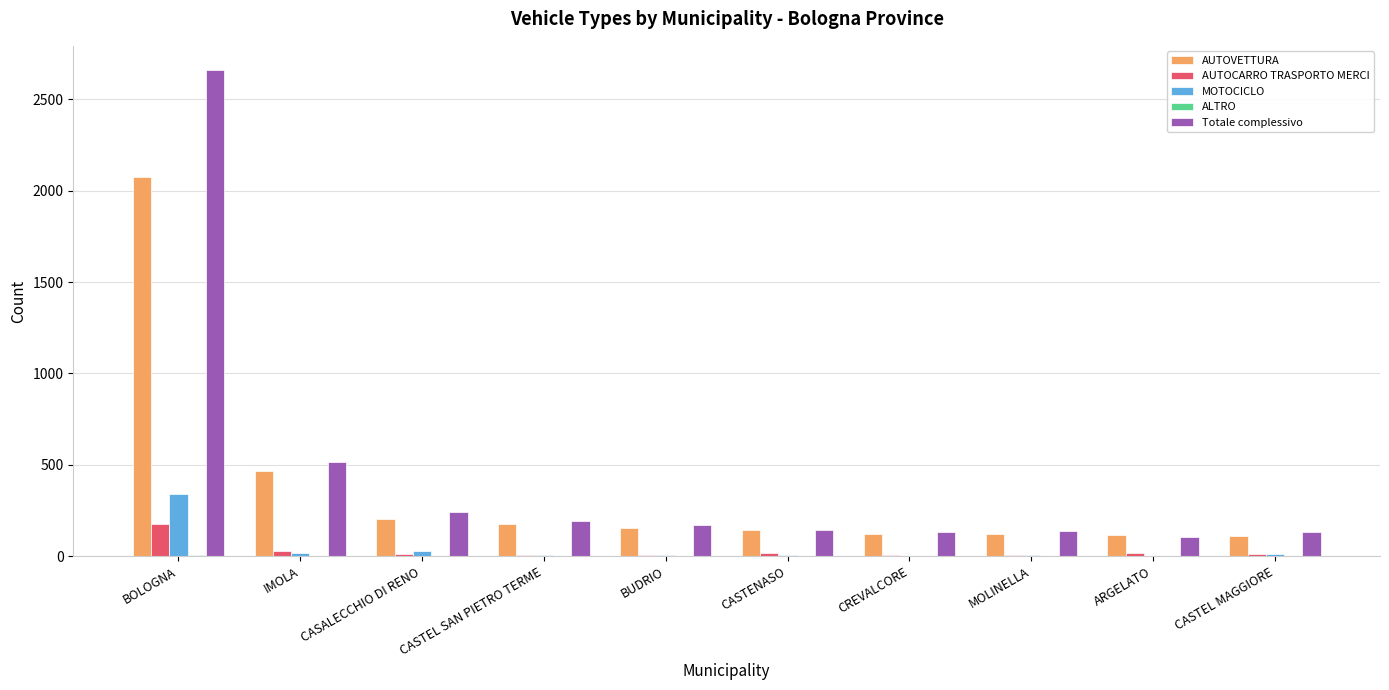

Is the value of Totale complessivo at BOLOGNA greater than the value of AUTOVETTURA at CASTEL MAGGIORE?

Yes